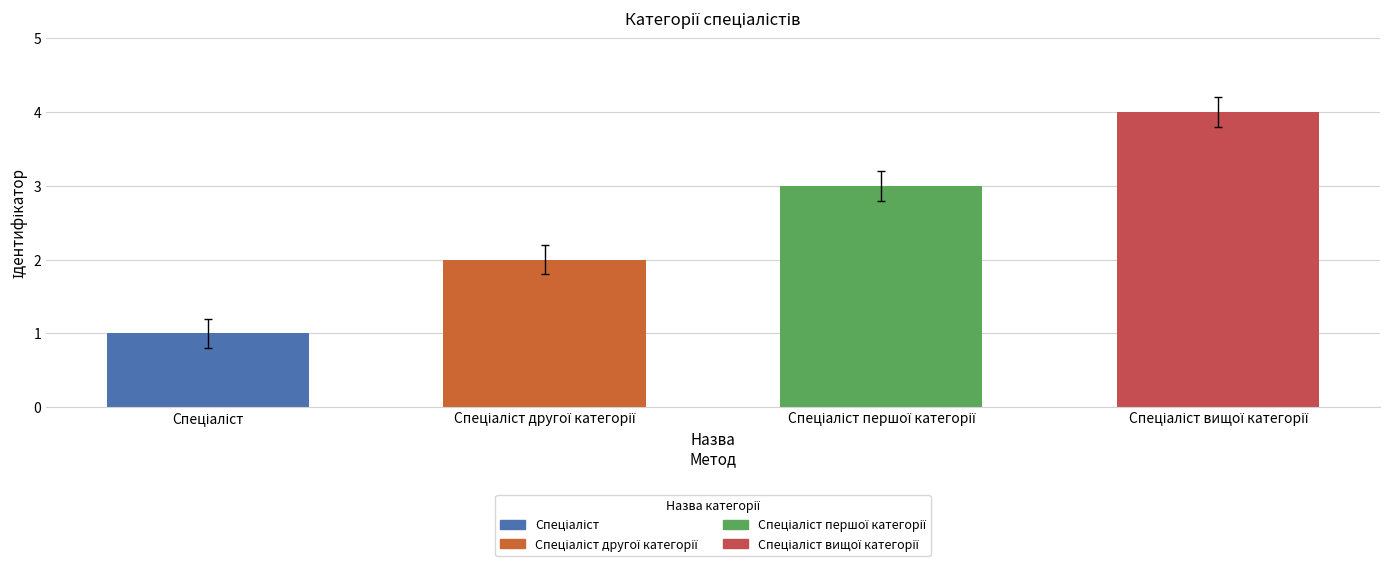

What is the difference between the maximum and minimum values?

3